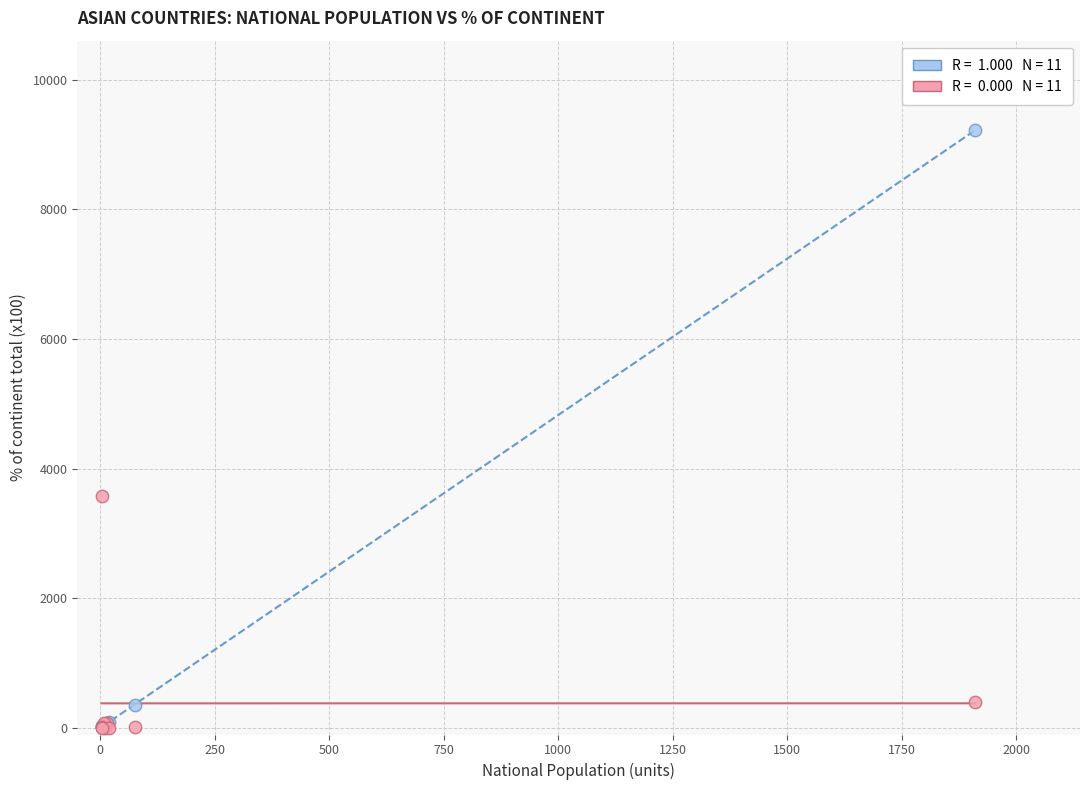

Across all series, what Y value is closest to 4609?

3571